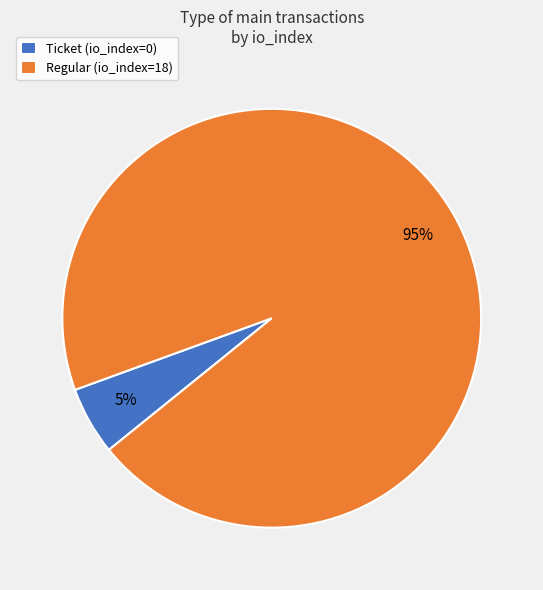

Between Ticket (io_index=0) and Regular (io_index=18), which is larger?

Regular (io_index=18)